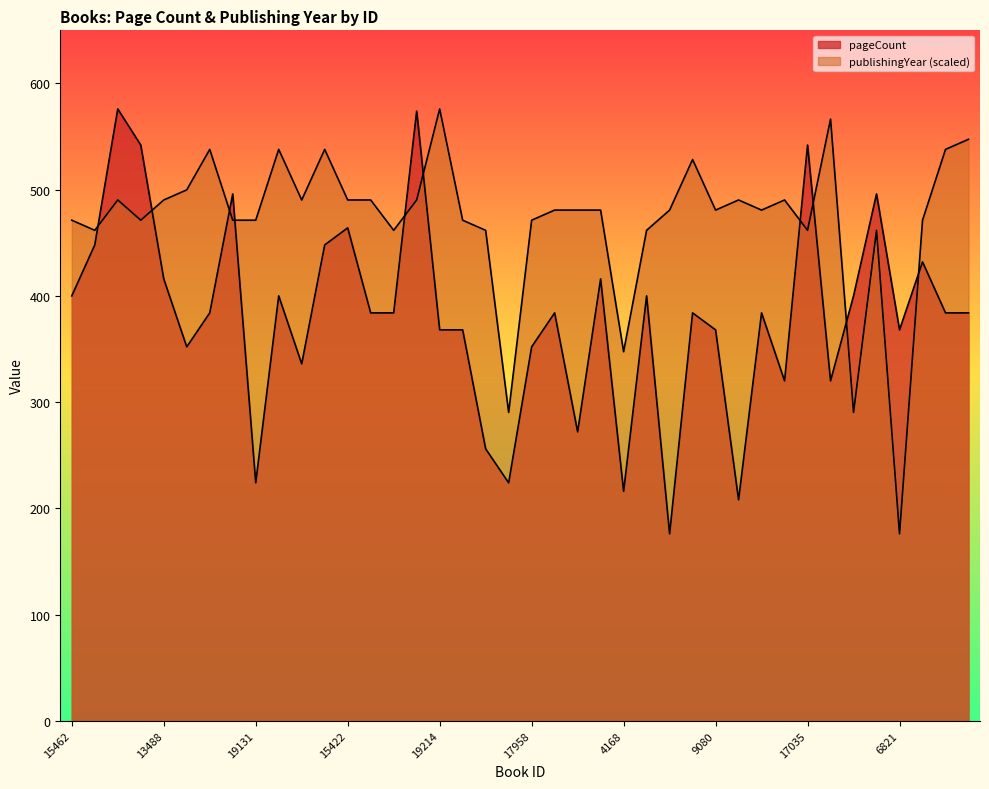

Reading left to right, list all the values displayed in this chart.

pageCount: 400.0	448.0	576.0	542.0	416.0	352.0	384.0	496.0	224.0	400.0	336.0	448.0	464.0	384.0	384.0	574.0	368.0	368.0	256.0	224.0	352.0	384.0	272.0	416.0	216.0	400.0	176.0	384.0	368.0	208.0	384.0	320.0	542.0	320.0	400.0	496.0	368.0	432.0	384.0	384.0
publishingYear: 471.2	461.7	490.3	471.2	490.3	499.8	537.9	471.2	471.2	537.9	490.3	537.9	490.3	490.3	461.7	490.3	576.0	471.2	461.7	290.3	471.2	480.8	480.8	480.8	347.4	461.7	480.8	528.4	480.8	490.3	480.8	490.3	461.7	566.5	290.3	461.7	176.0	471.2	537.9	547.4